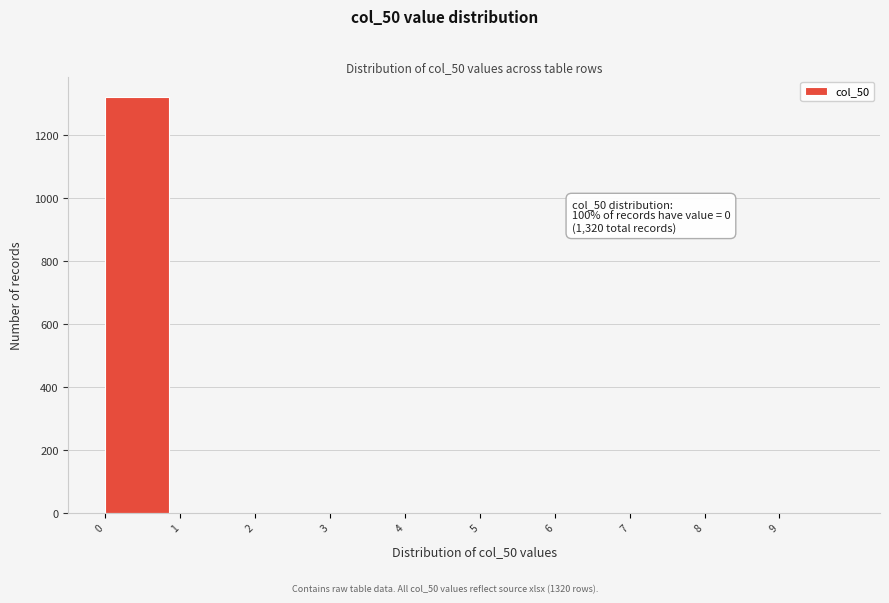

Which range on the x-axis has the tallest bar?

0 to 1